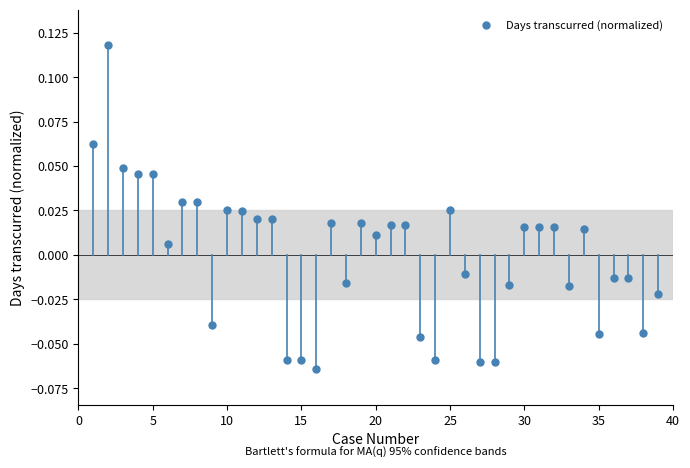

What is the range of X values (max minus min)?

38.0